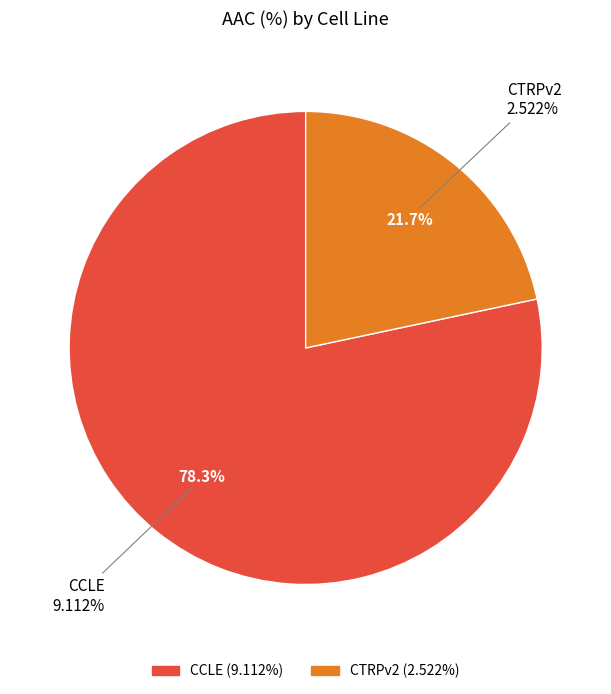

Between CTRPv2 and CCLE, which is larger?

CCLE